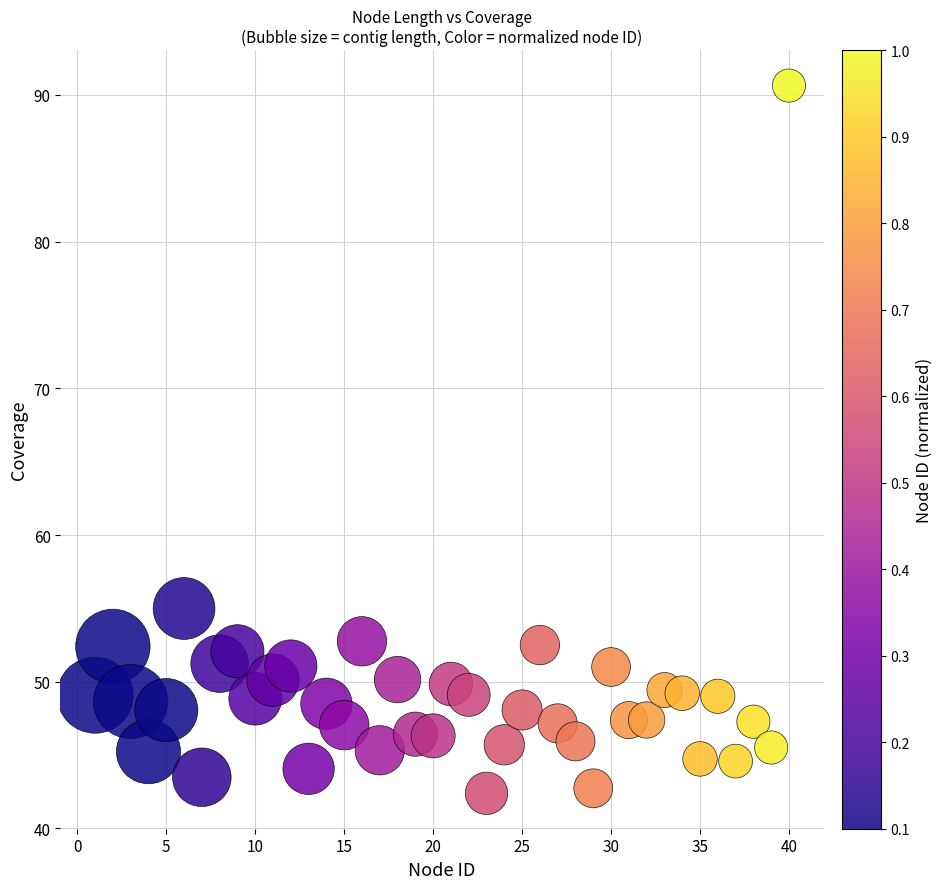

What is the range of Y values (max minus min)?

48.2